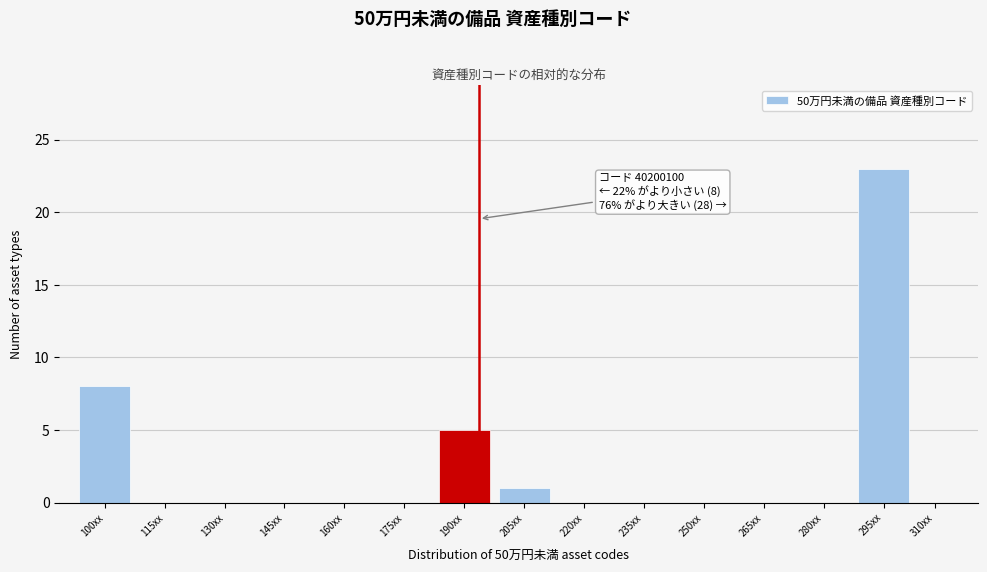

Reading left to right, transcribe all the data shown in this chart.

100xx=8	115xx=0	130xx=0	145xx=0	160xx=0	175xx=0	190xx=5	205xx=1	220xx=0	235xx=0	250xx=0	265xx=0	280xx=0	295xx=23	310xx=0